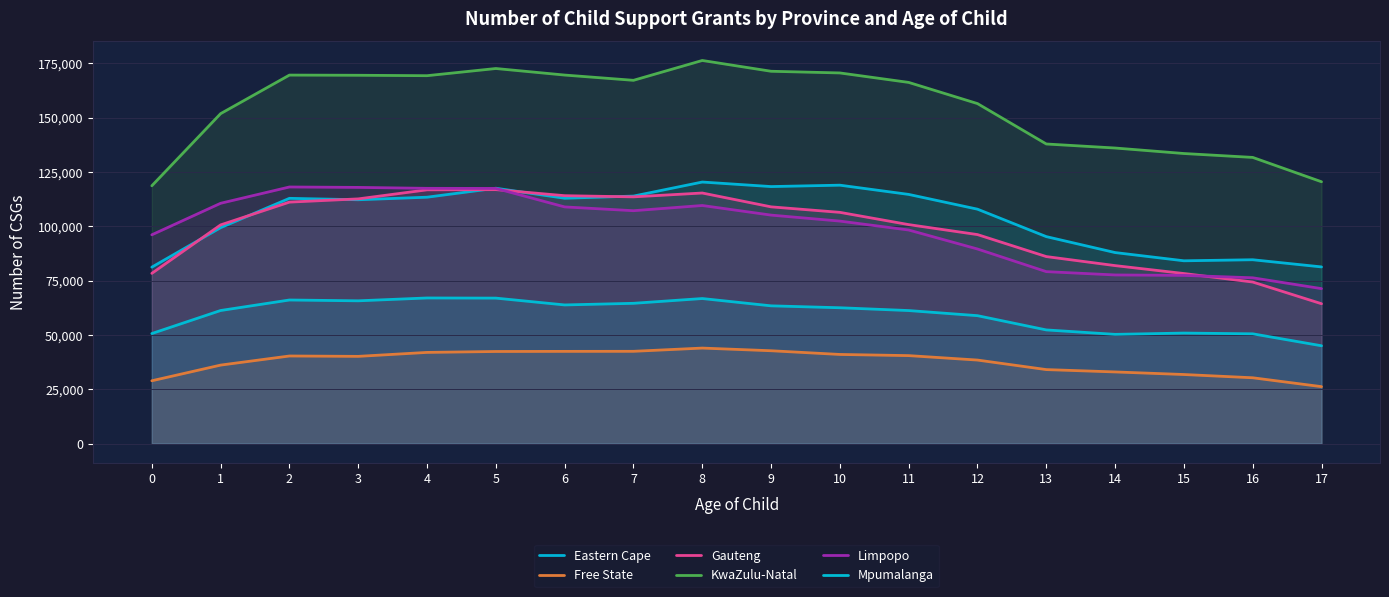

What value does the Gauteng series have at 15, to the nearest 10?

78240